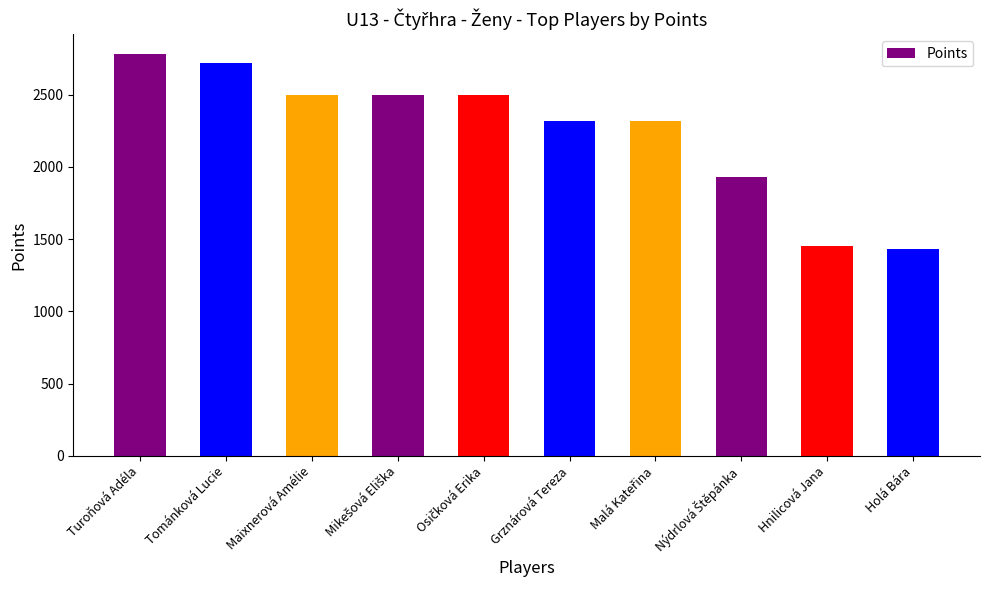

What is the difference between the maximum and minimum values?

1350